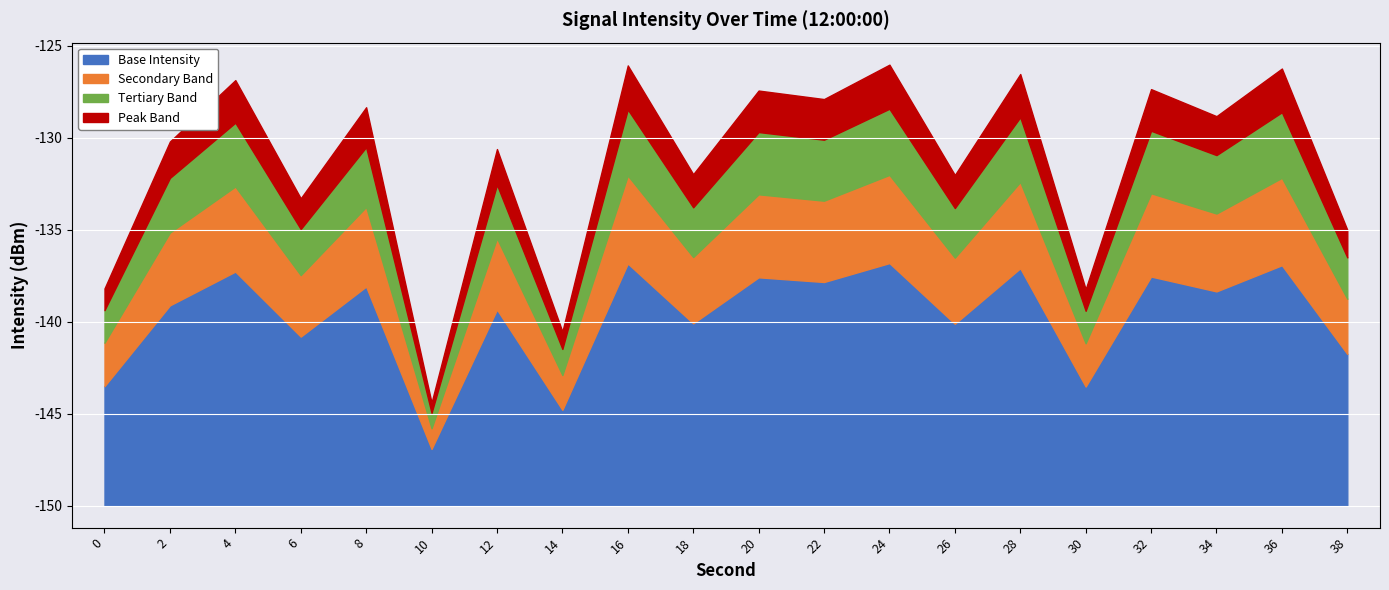

Which category has the lowest value across all series?

10